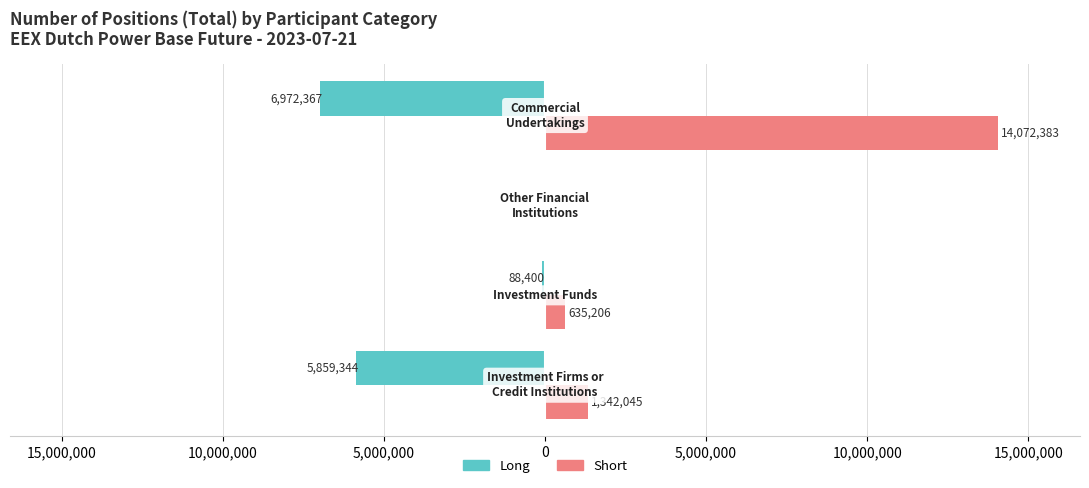

What are all the series names shown in the legend?

Long, Short